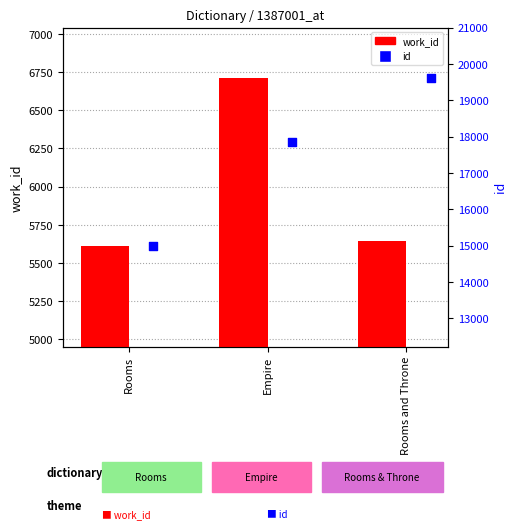

What are all the series names shown in the legend?

work_id, id